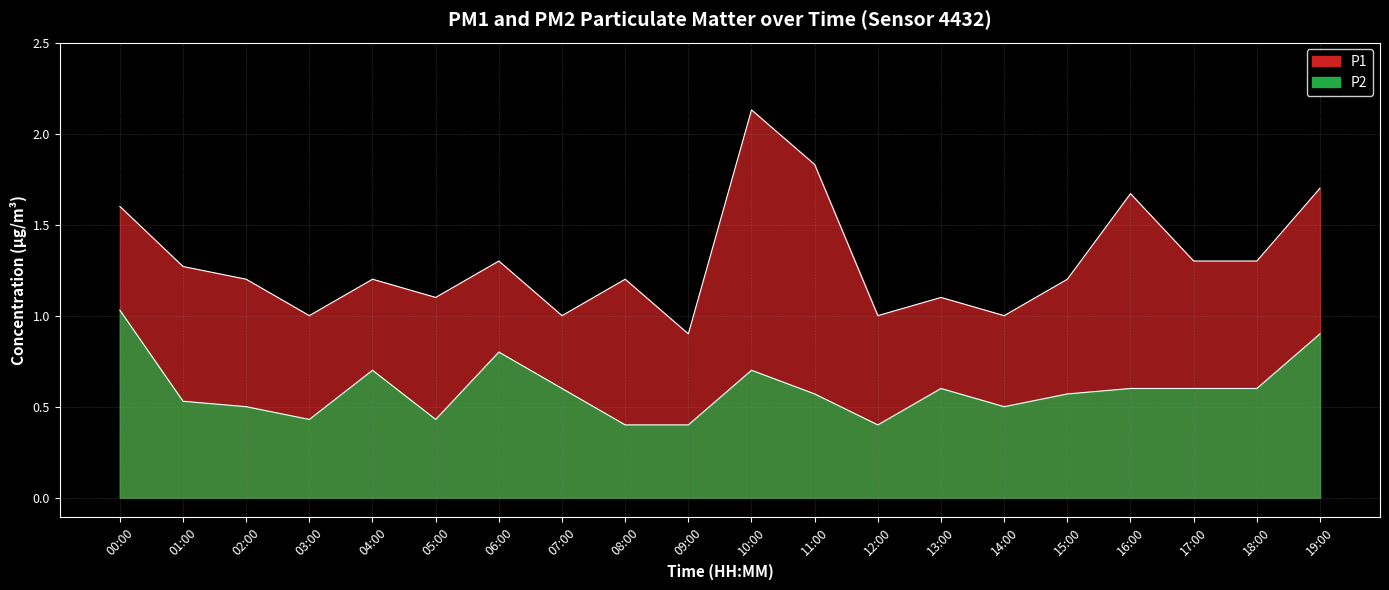

List the labels in order of P2 value, largest first.

00:00, 19:00, 06:00, 04:00, 10:00, 07:00, 13:00, 16:00, 17:00, 18:00, 11:00, 15:00, 01:00, 02:00, 14:00, 03:00, 05:00, 08:00, 09:00, 12:00